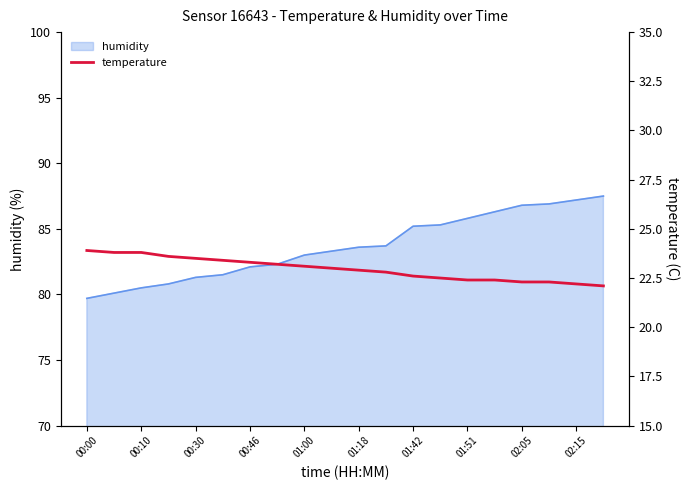

True or false: there are more than 2 points higher than both neighbors.

False